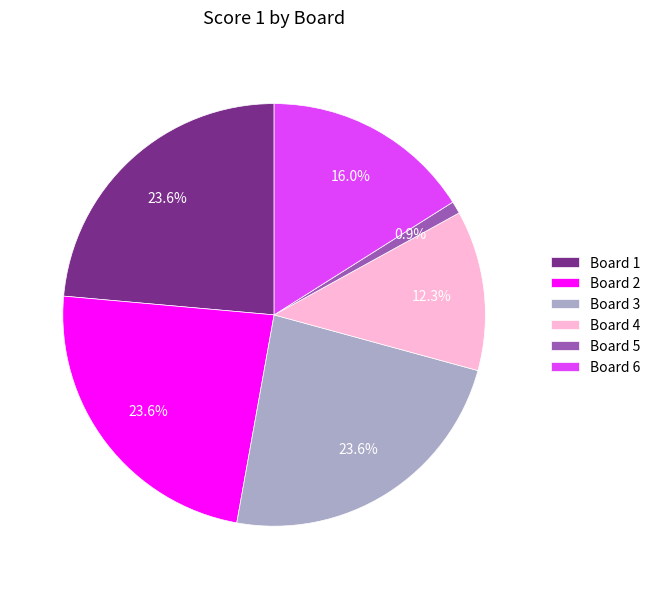

To the nearest percent, what percentage of the pie is Board 4?

12%